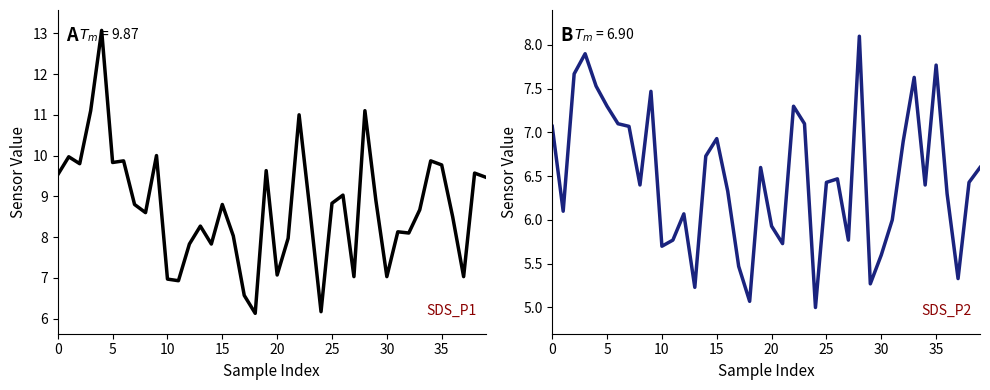

What is the difference between the SDS_P2 values at 34 and 39?

0.2